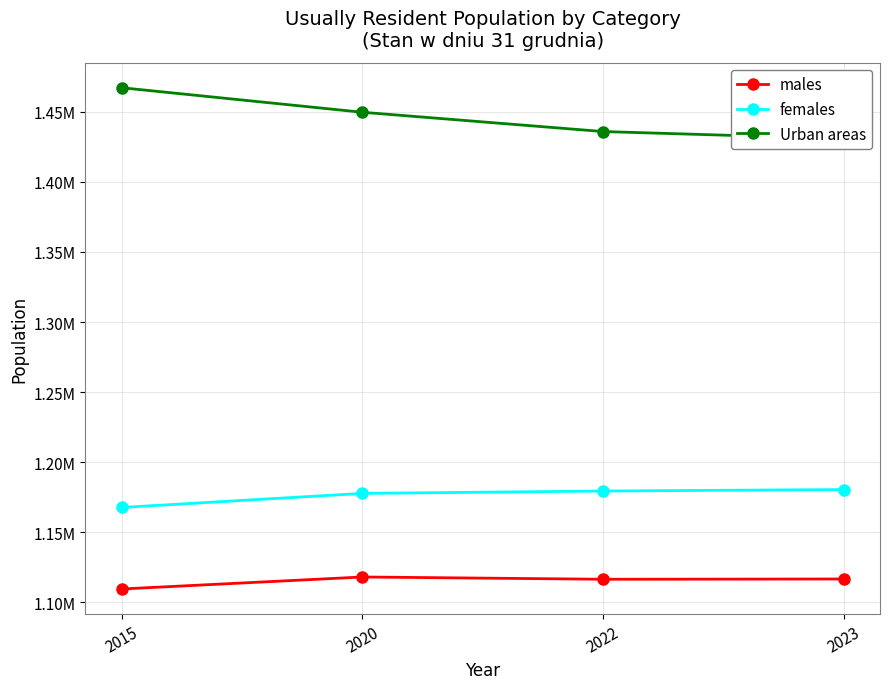

What is the value of the males point at the 3rd from the left?

1116379